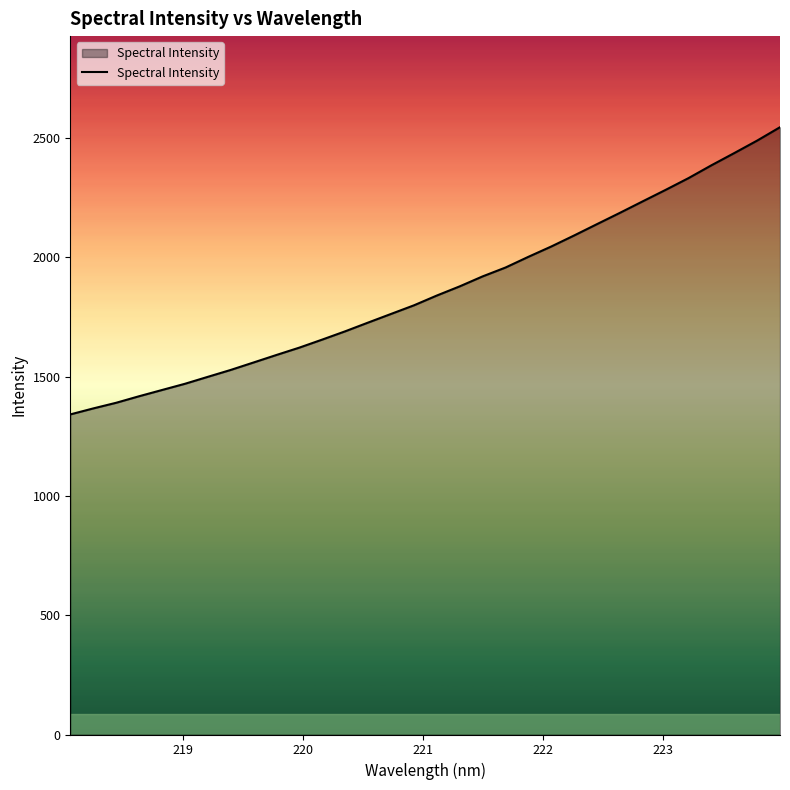

What is the difference between the maximum and minimum values?

1203.7